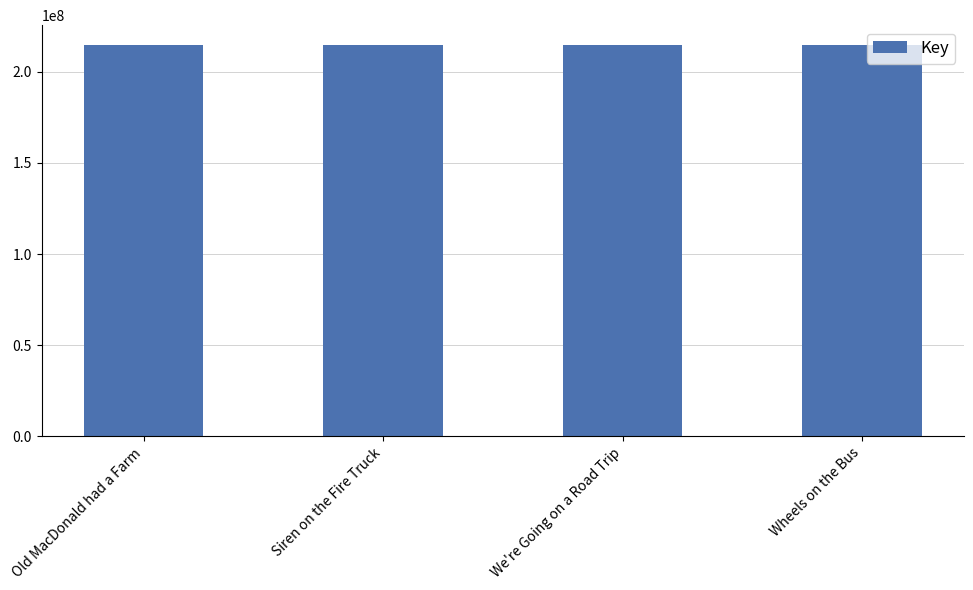

How many bars are there in total?

4